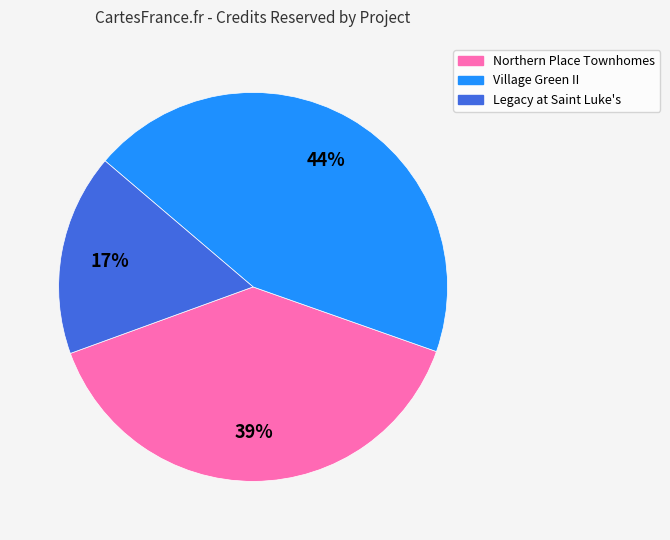

Is there any slice that represents more than half of the pie?

No